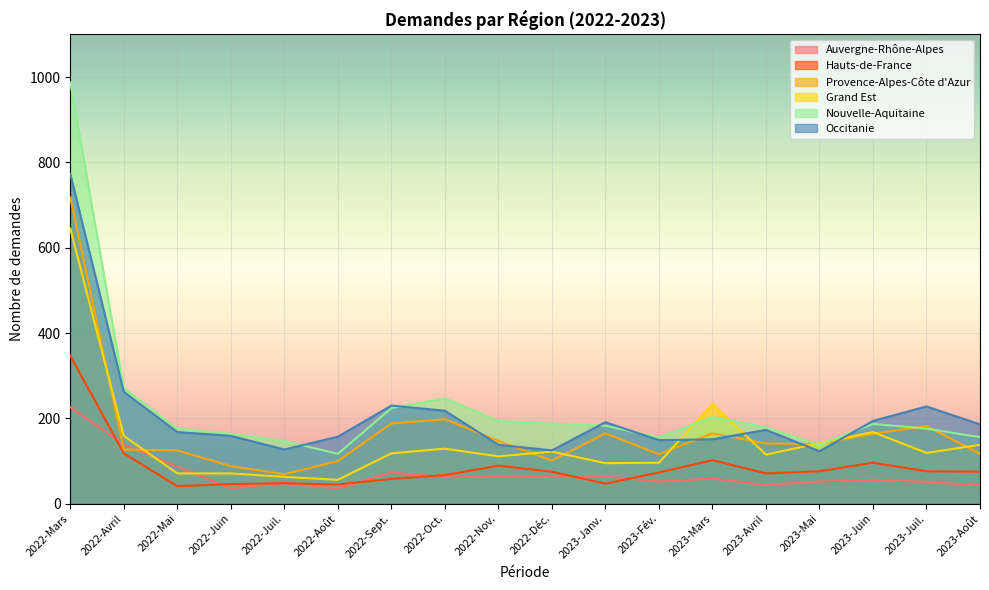

How many data points in Hauts-de-France are above 75?

7